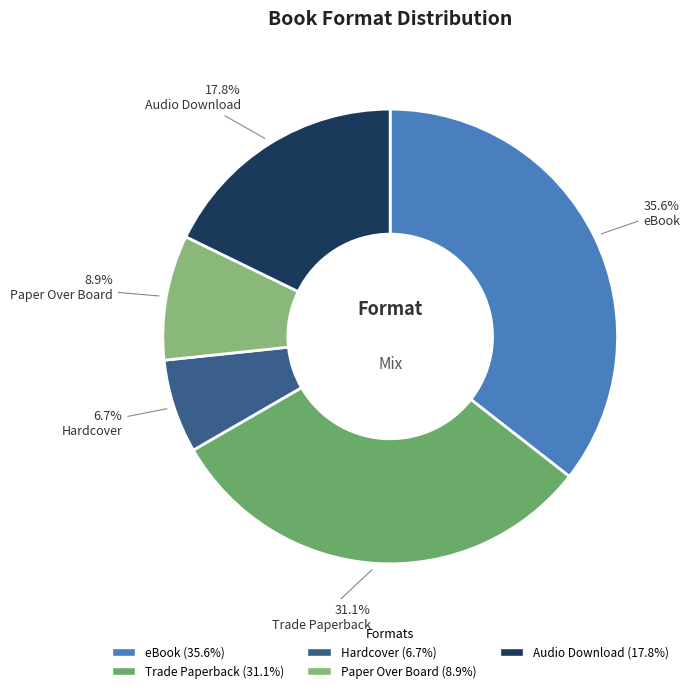

Count the number of slices in the pie.

5